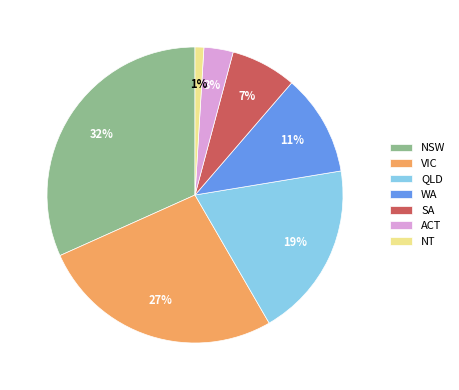

How many slices are in this pie chart?

7